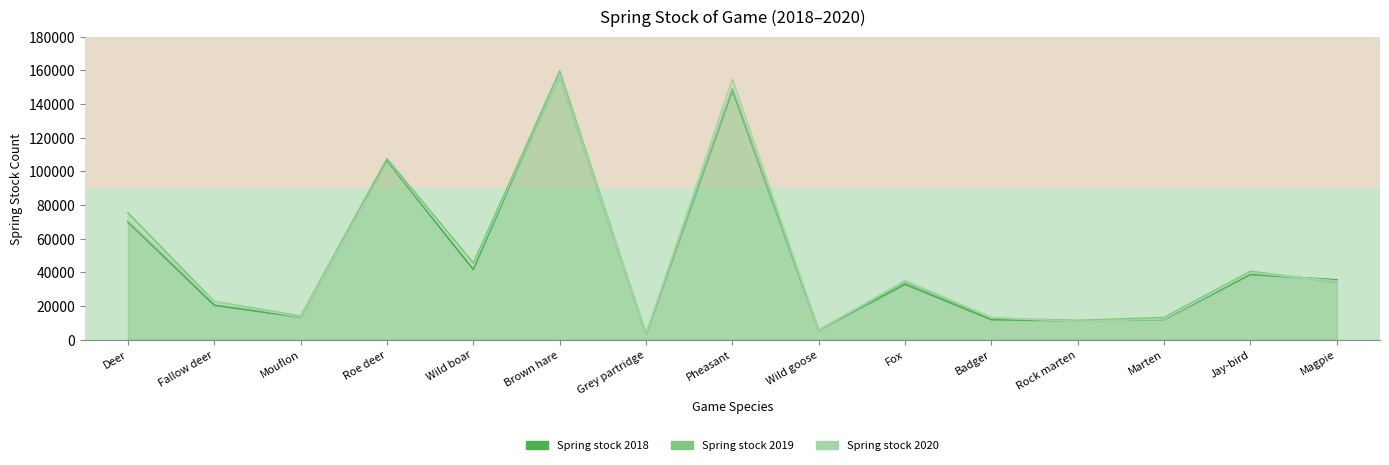

What is the label of the 8th point from the left?

Pheasant